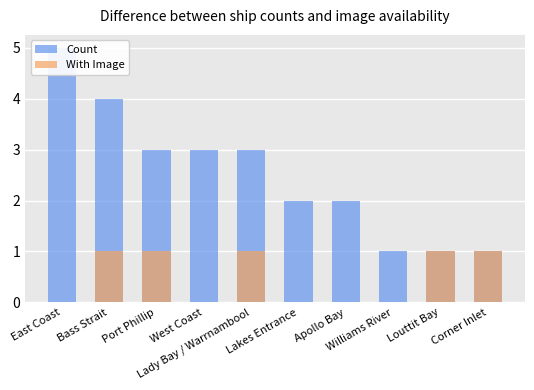

Reading left to right, list all the values displayed in this chart.

Count: East Coast=5	Bass Strait=4	Port Phillip=3	West Coast=3	Lady Bay / Warrnambool=3	Lakes Entrance=2	Apollo Bay=2	Williams River=1	Louttit Bay=1	Corner Inlet=1
With Image: East Coast=0	Bass Strait=1	Port Phillip=1	West Coast=0	Lady Bay / Warrnambool=1	Lakes Entrance=0	Apollo Bay=0	Williams River=0	Louttit Bay=1	Corner Inlet=1